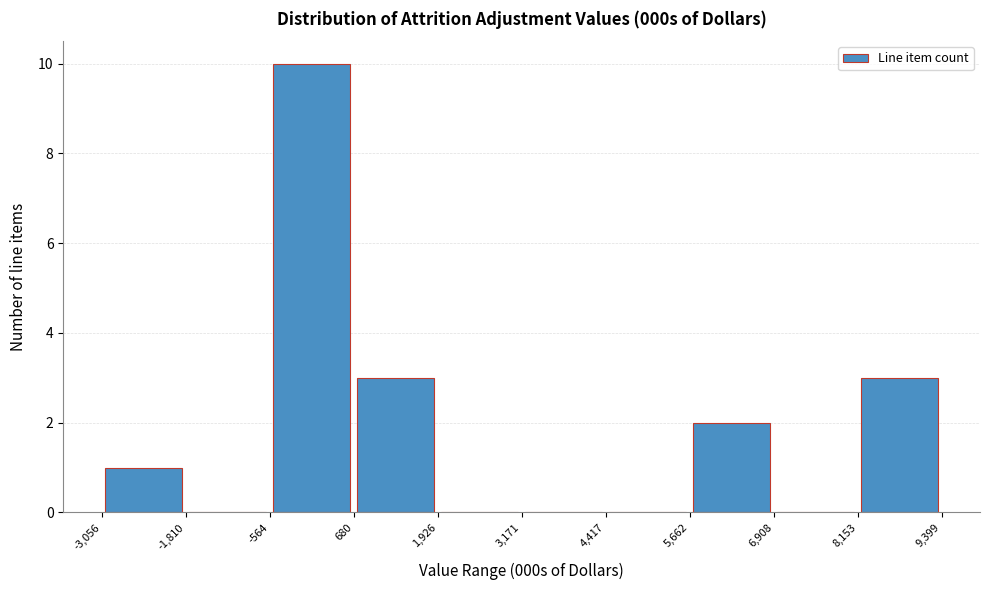

Which range on the x-axis has the tallest bar?

-564 to 680